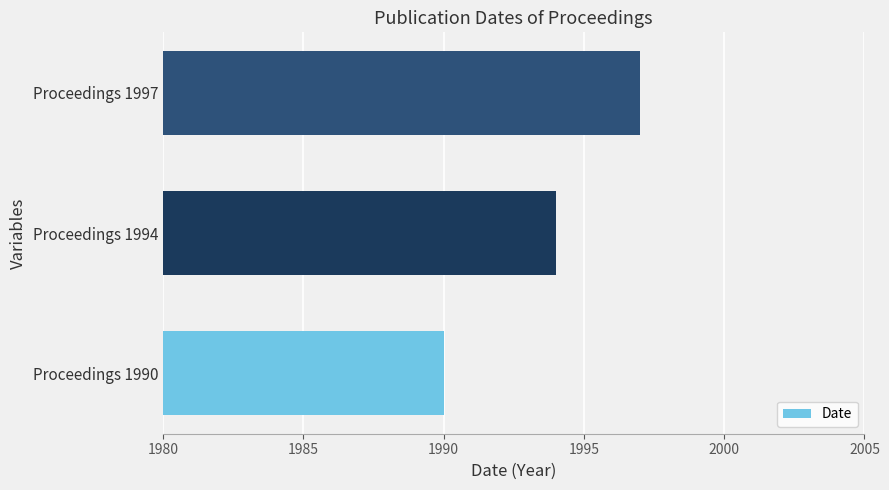

What is the average value?

1994